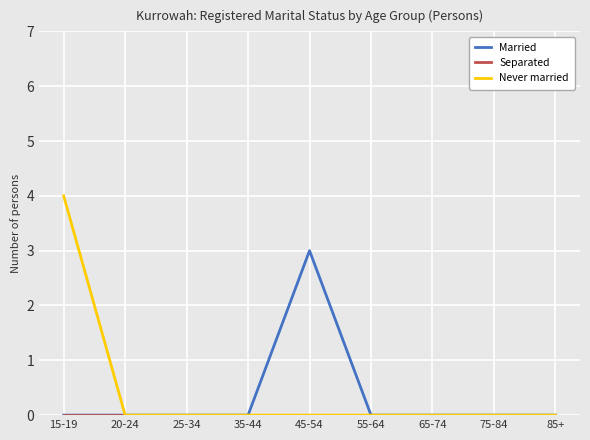

The value of Married at 65-74 is 0. True or false?

True